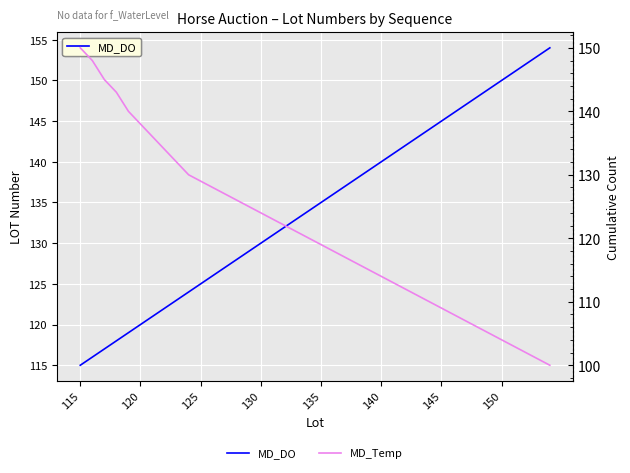

How many lines are shown in the chart?

2